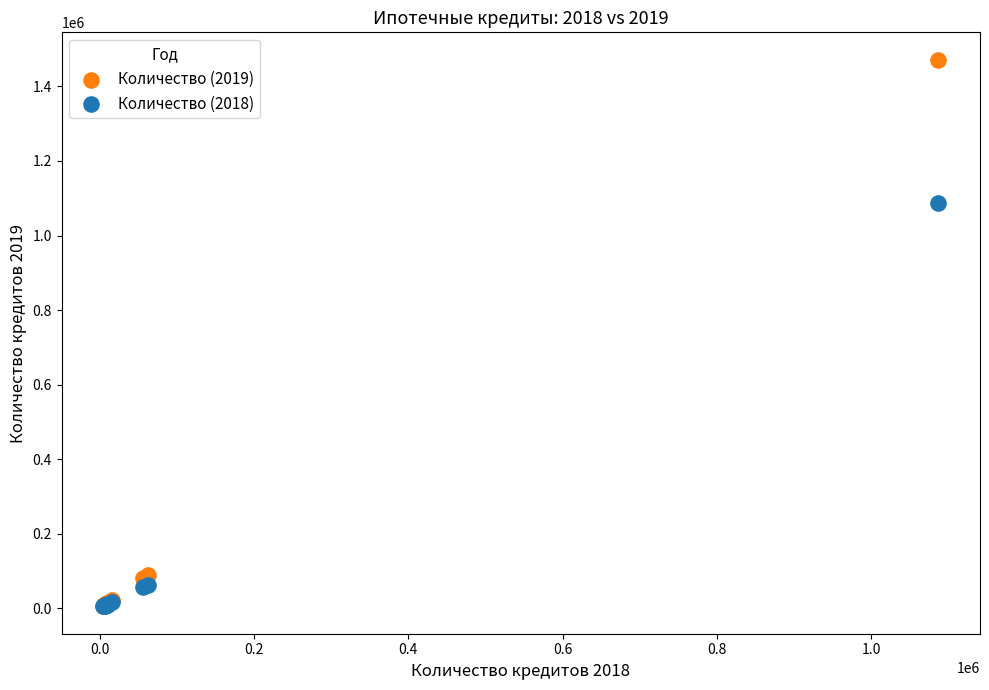

Which series reaches the maximum Y coordinate?

Количество (2019)